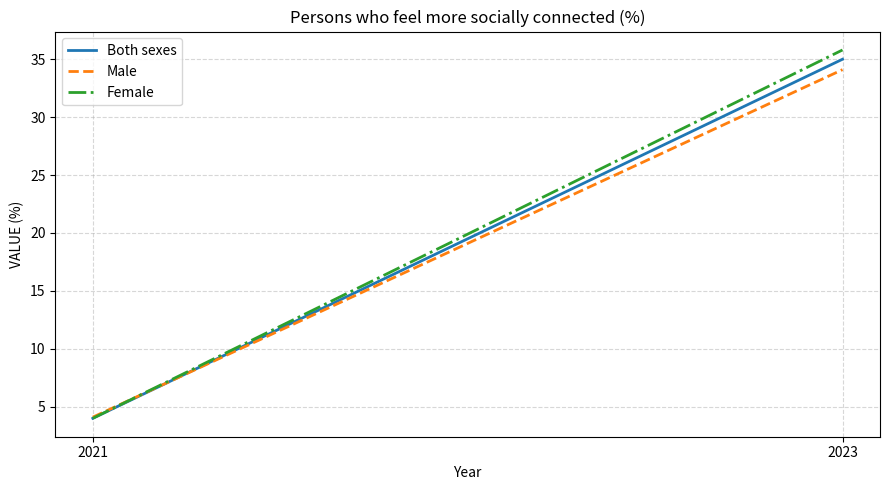

Which series has the largest range (max minus min)?

Female